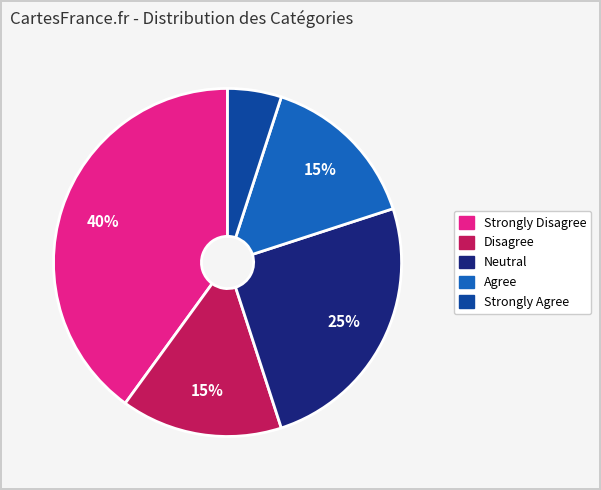

To the nearest percent, what is the difference between the largest and smallest slice percentages?

35%